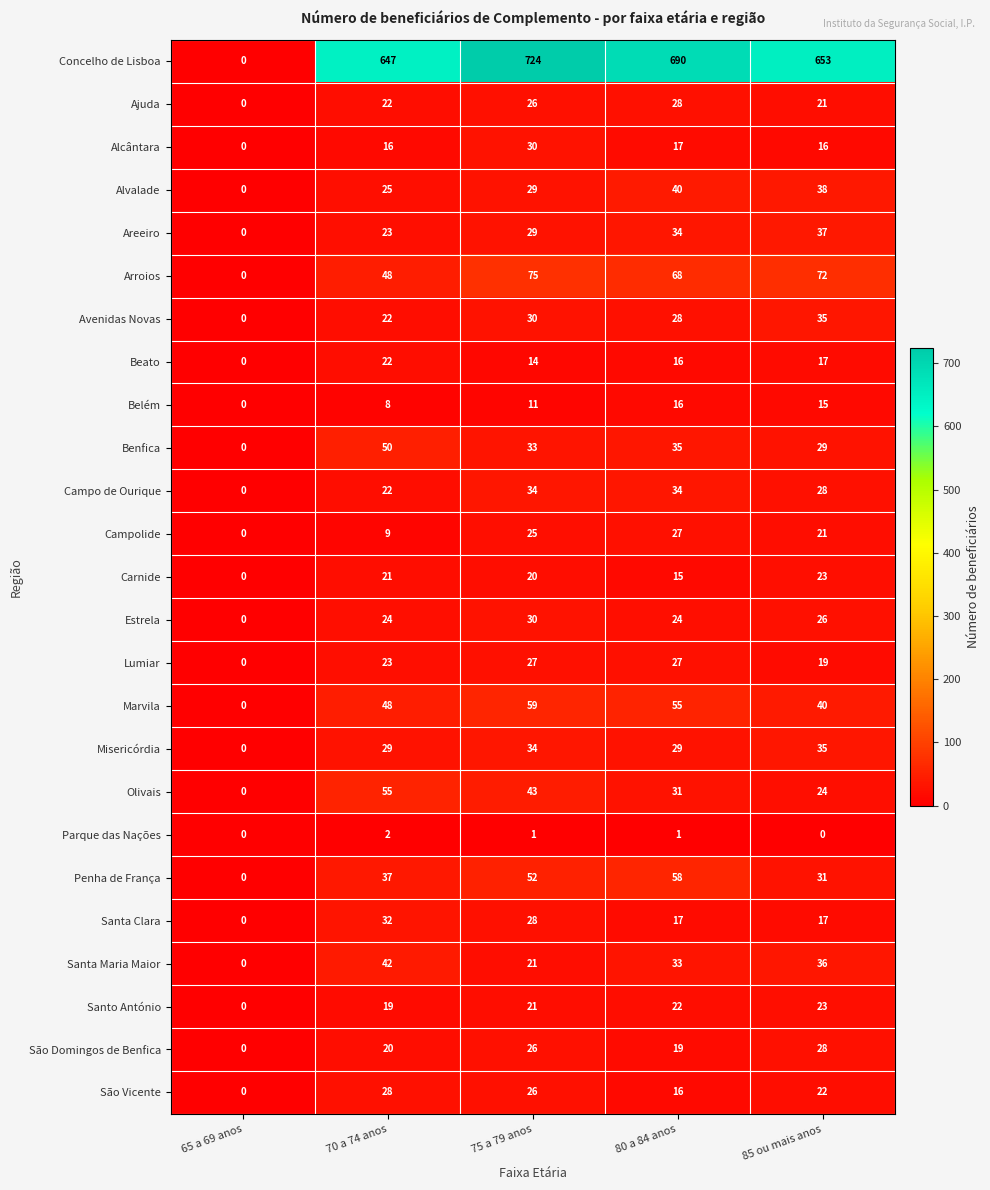

Which label corresponds to the largest value in the chart?

75 a 79 anos